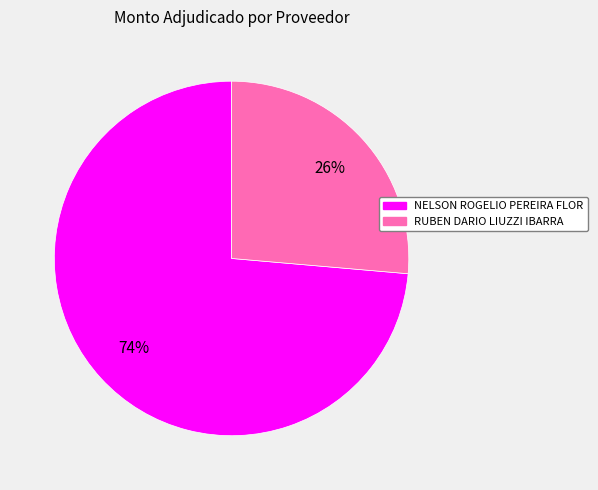

Which slice is the largest?

NELSON ROGELIO PEREIRA FLOR